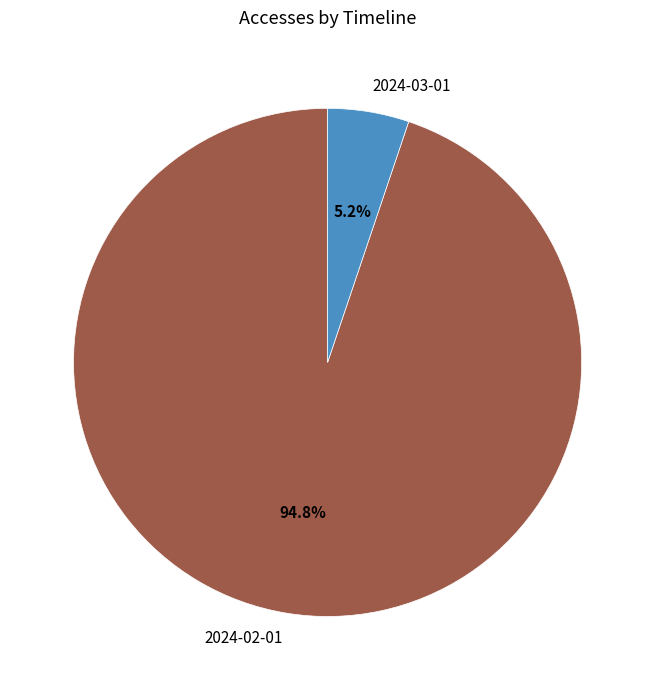

Between 2024-02-01 and 2024-03-01, which is larger?

2024-02-01